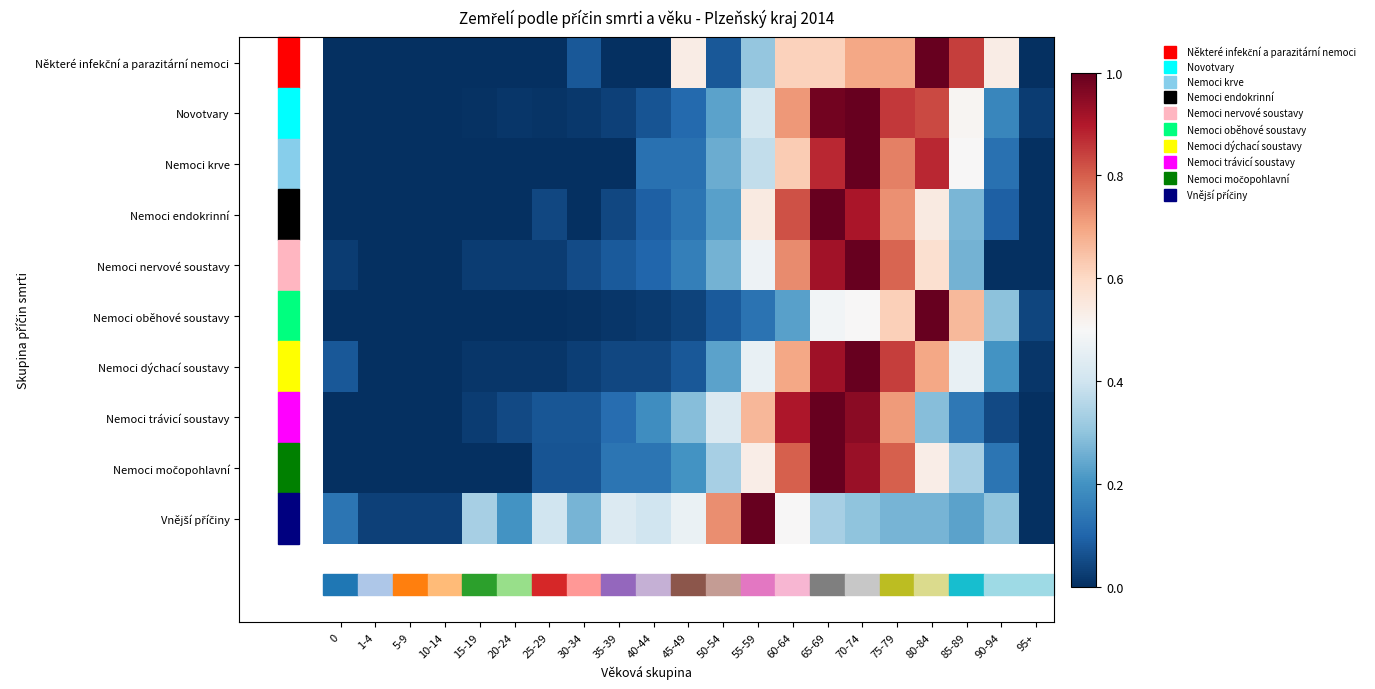

Rank the series at 65-69 from lowest to highest value.

Vnější příčiny, Nemoci oběhové soustavy, Některé infekční a parazitární nemoci, Nemoci krve, Nemoci nervové soustavy, Nemoci dýchací soustavy, Novotvary, Nemoci endokrinní, Nemoci trávicí soustavy, Nemoci močopohlavní